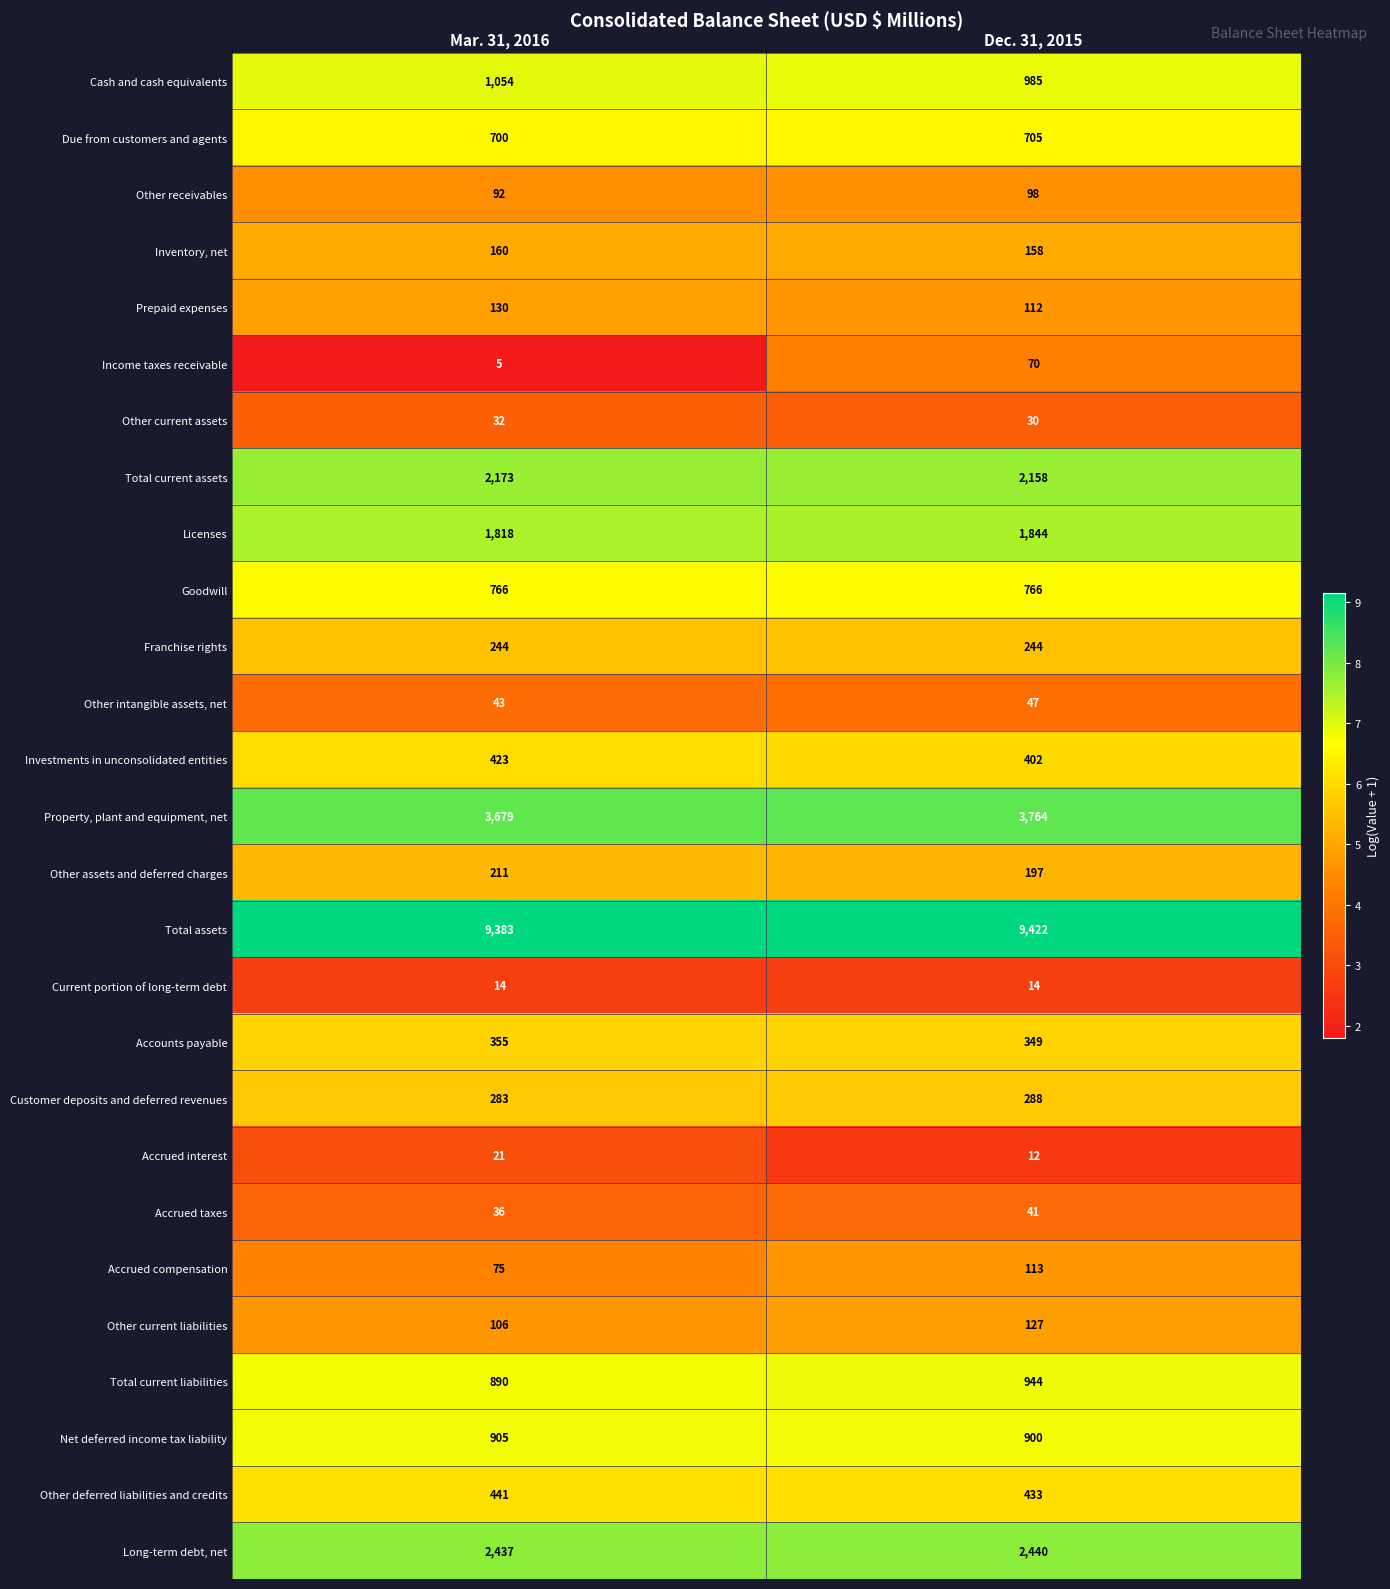

Which series has the largest total across all categories?

Total assets